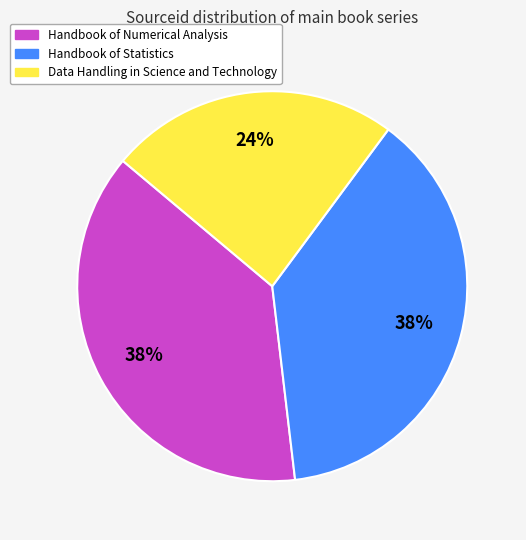

To the nearest percent, what is the average slice percentage?

33%